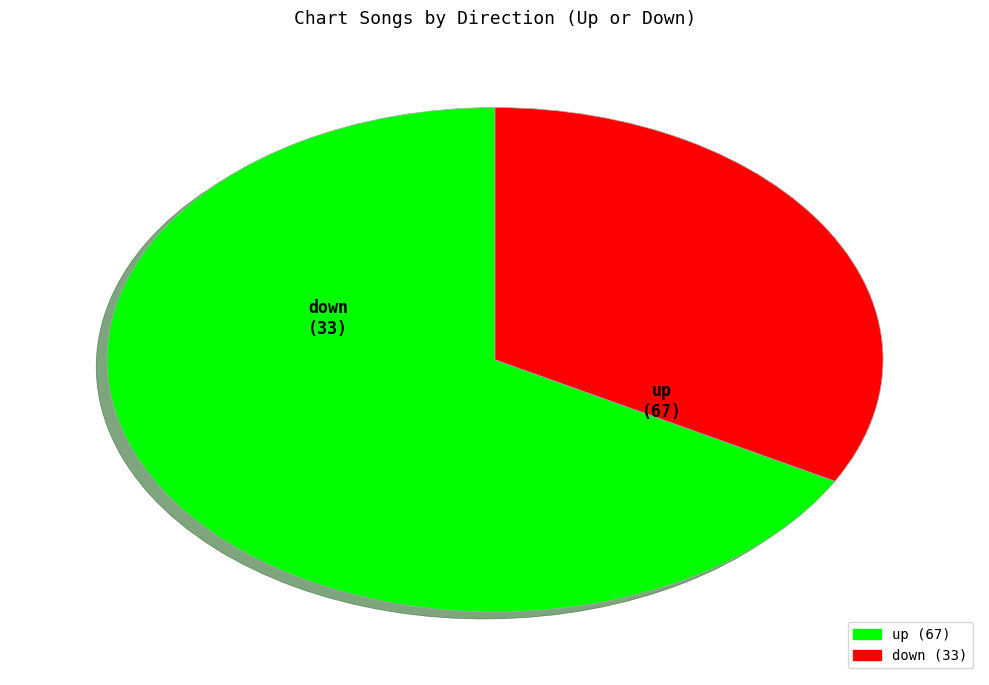

Do down and up together represent more than half of the pie?

Yes